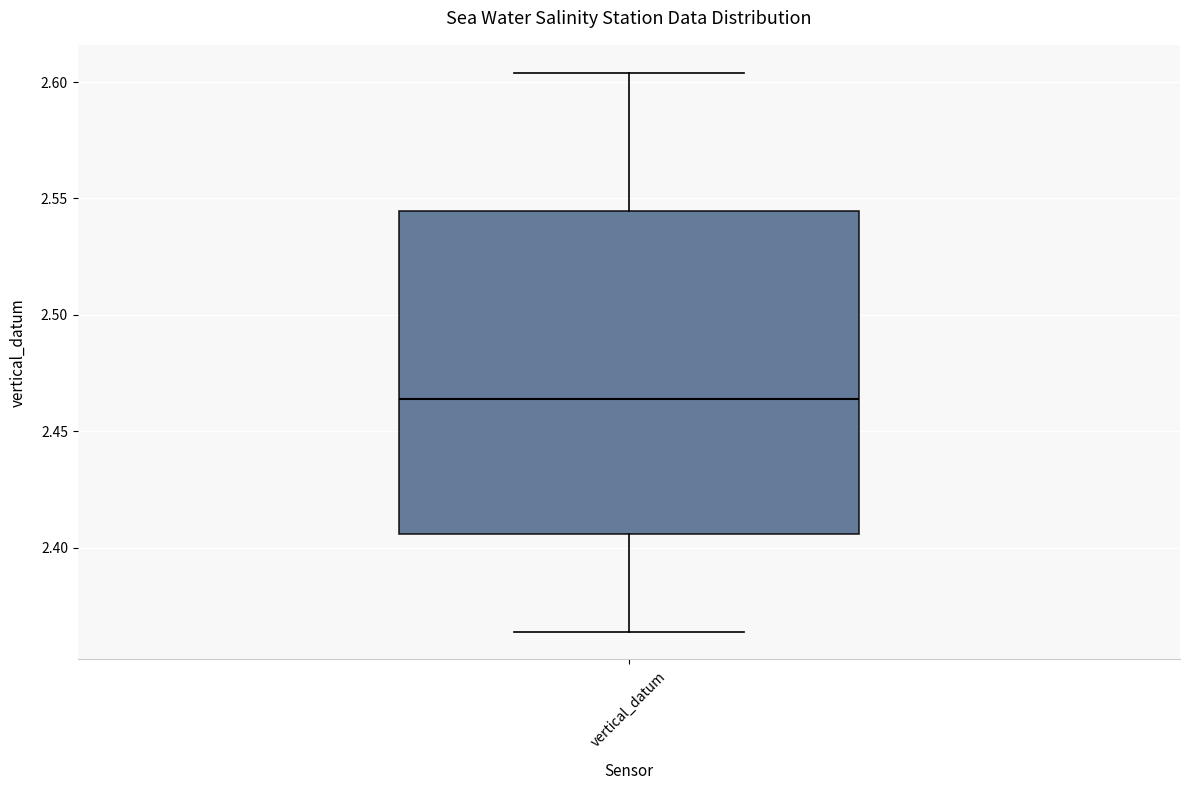

Transcribe this box plot: give where the median line is, the range the box spans, and where the two whiskers end, as read against the y-axis. The values are not printed on the chart, so give them approximately, as read against the axis.

median 2.465, box 2.405 to 2.545, whiskers 2.365 to 2.605